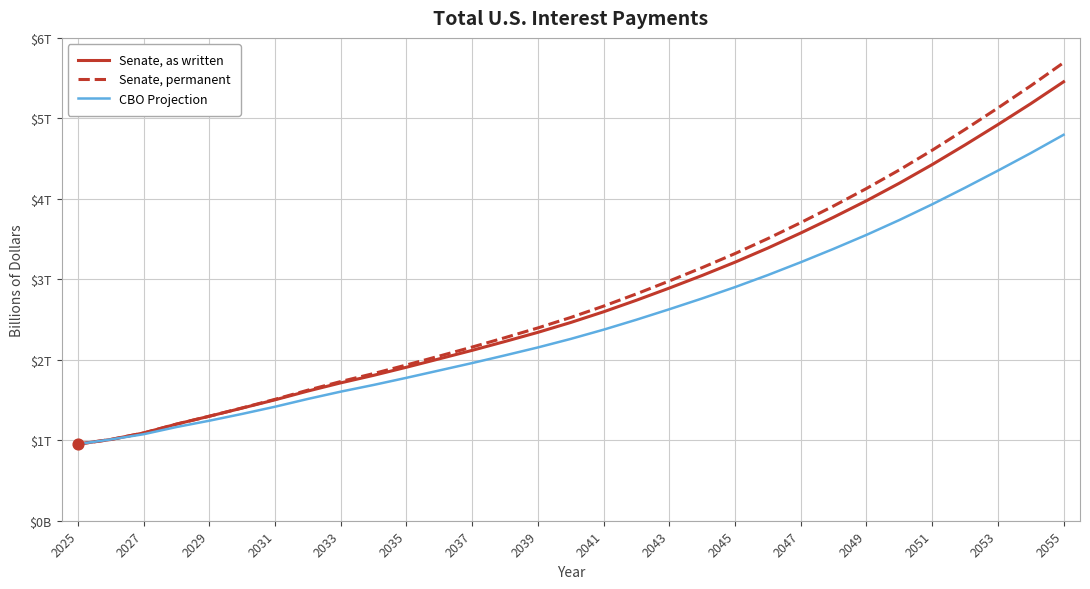

Which series has the largest total across all categories?

Senate, permanent